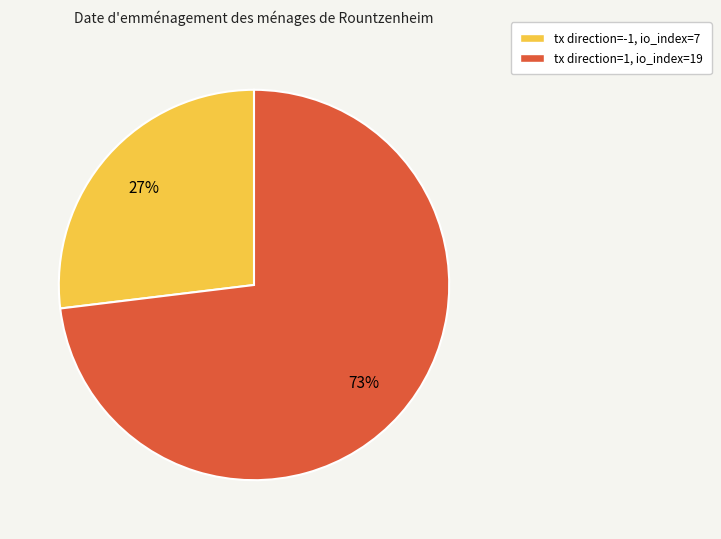

To the nearest percent, what is the average slice percentage?

50%